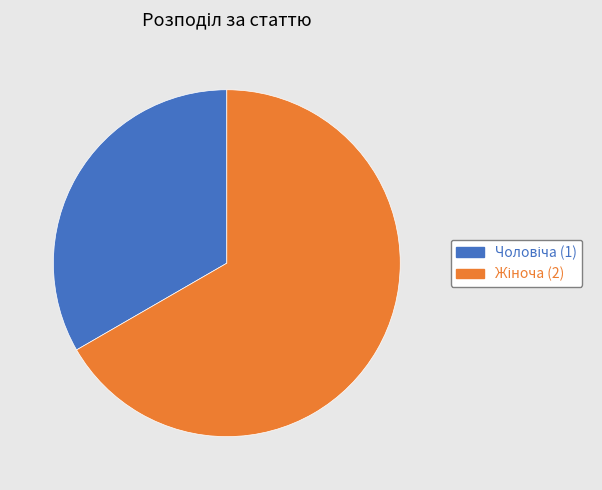

Is there any slice that represents more than half of the pie?

Yes